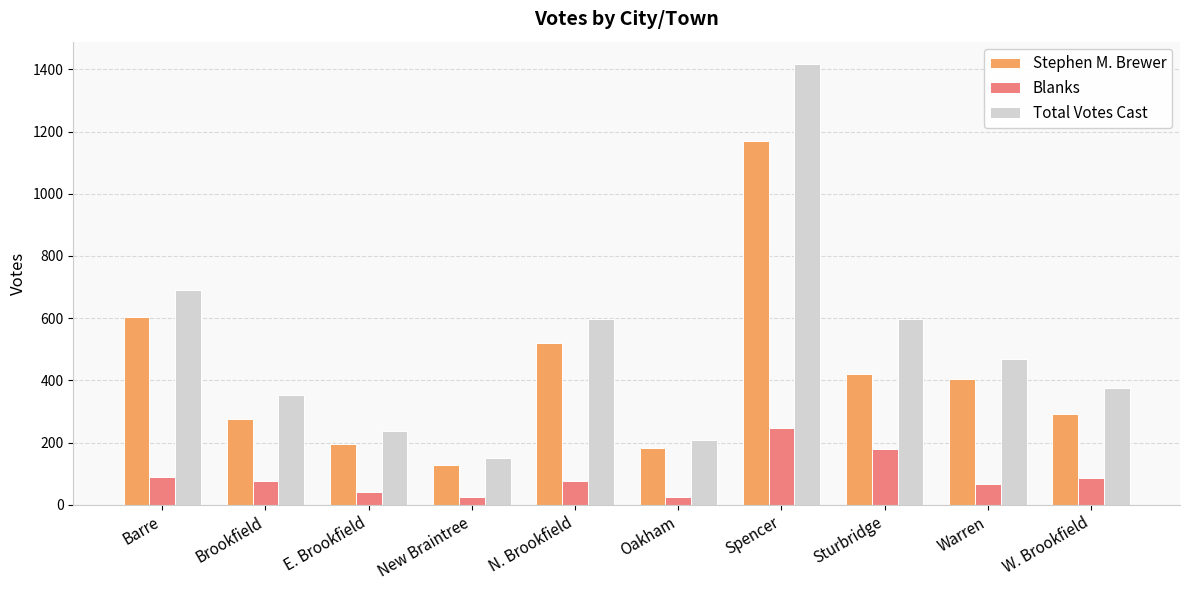

What is the average value of the Stephen M. Brewer series?

419